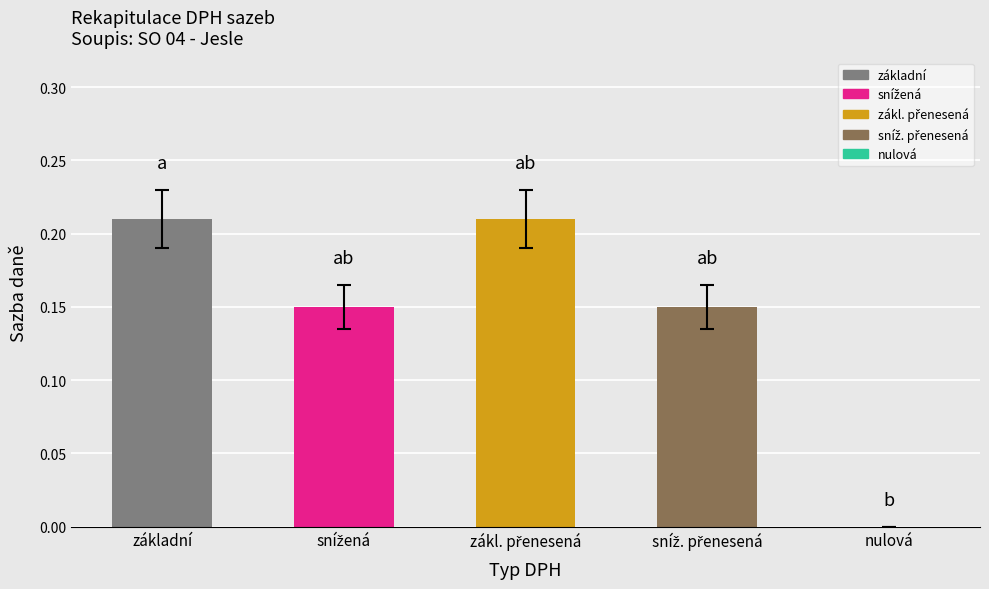

At how many categories does at least one series exceed 0?

4